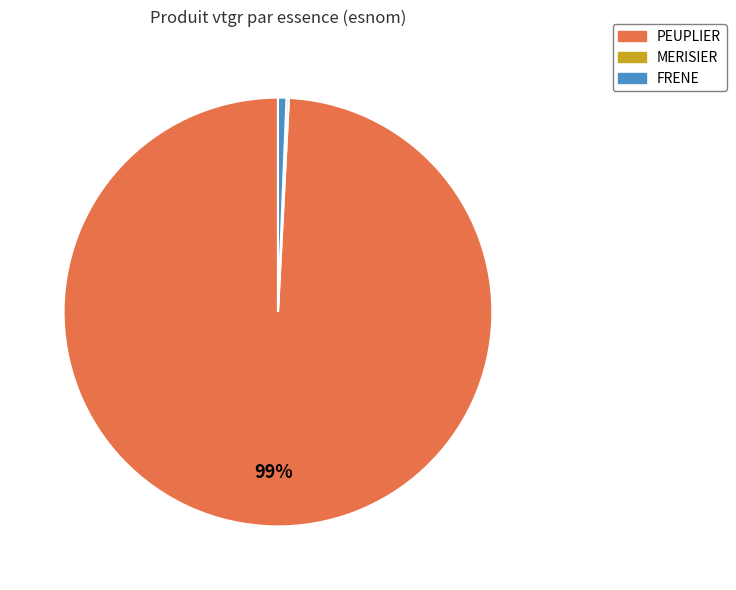

To the nearest percent, what is the average slice percentage?

33%